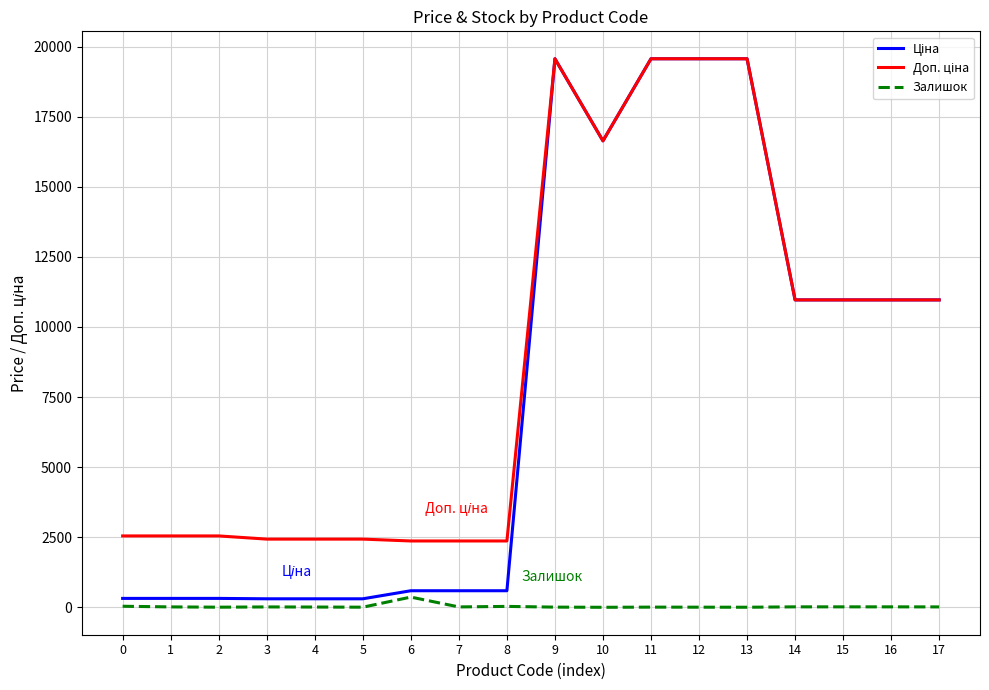

How many lines are shown in the chart?

3